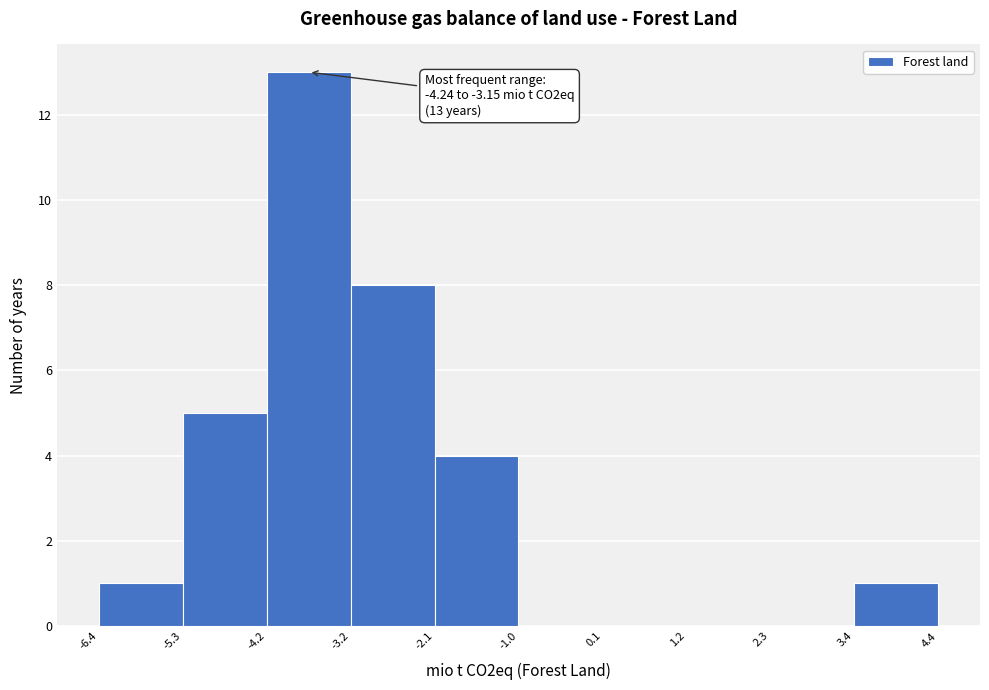

Over which range of the x-axis is the bar tallest?

-4.2 to -3.2